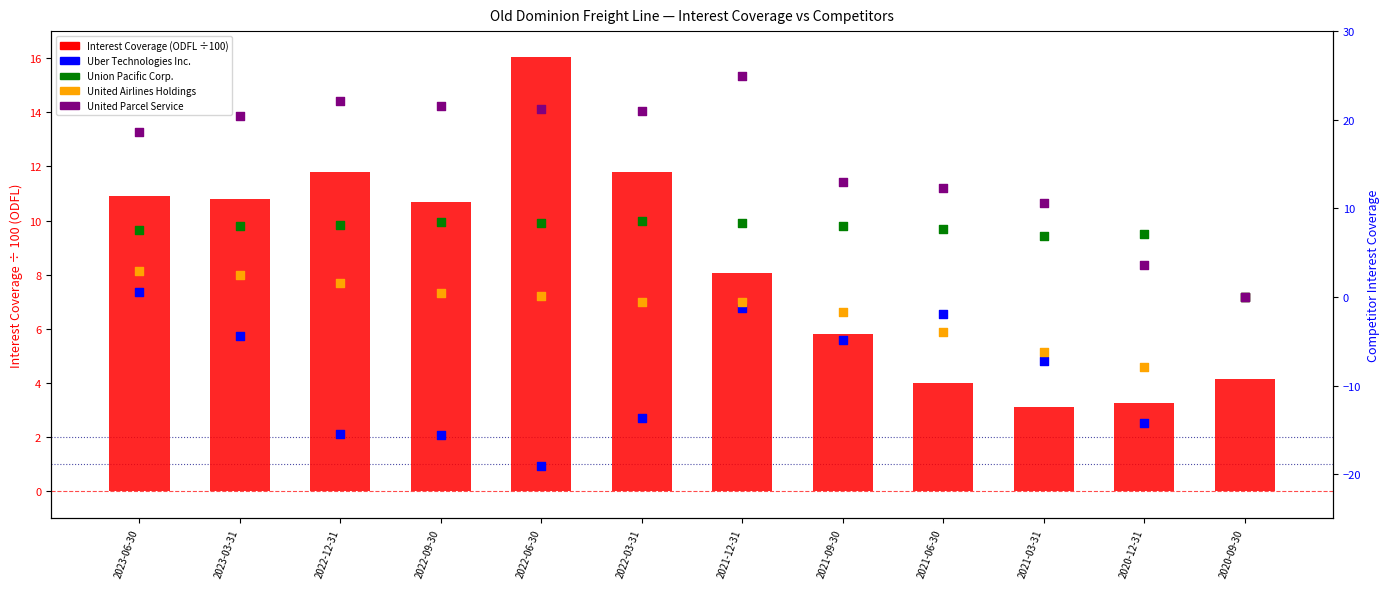

At which category is the sum across all series the highest?

2023-06-30